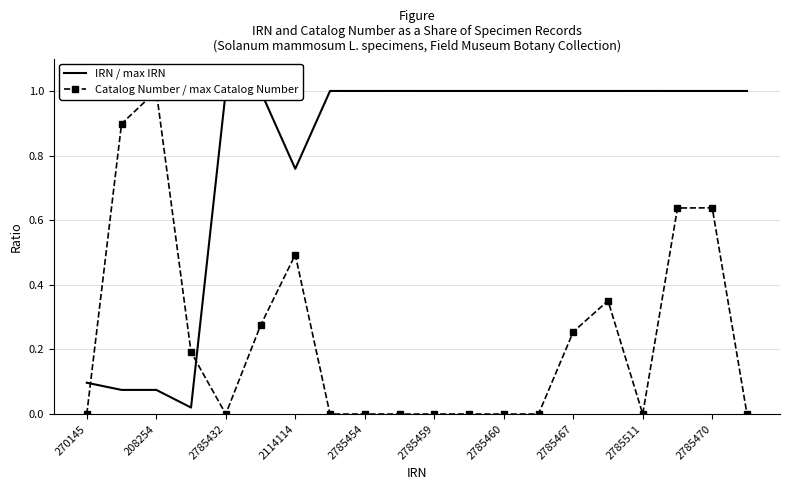

What is the sum of all Catalog Number / max Catalog Number values?

4.7